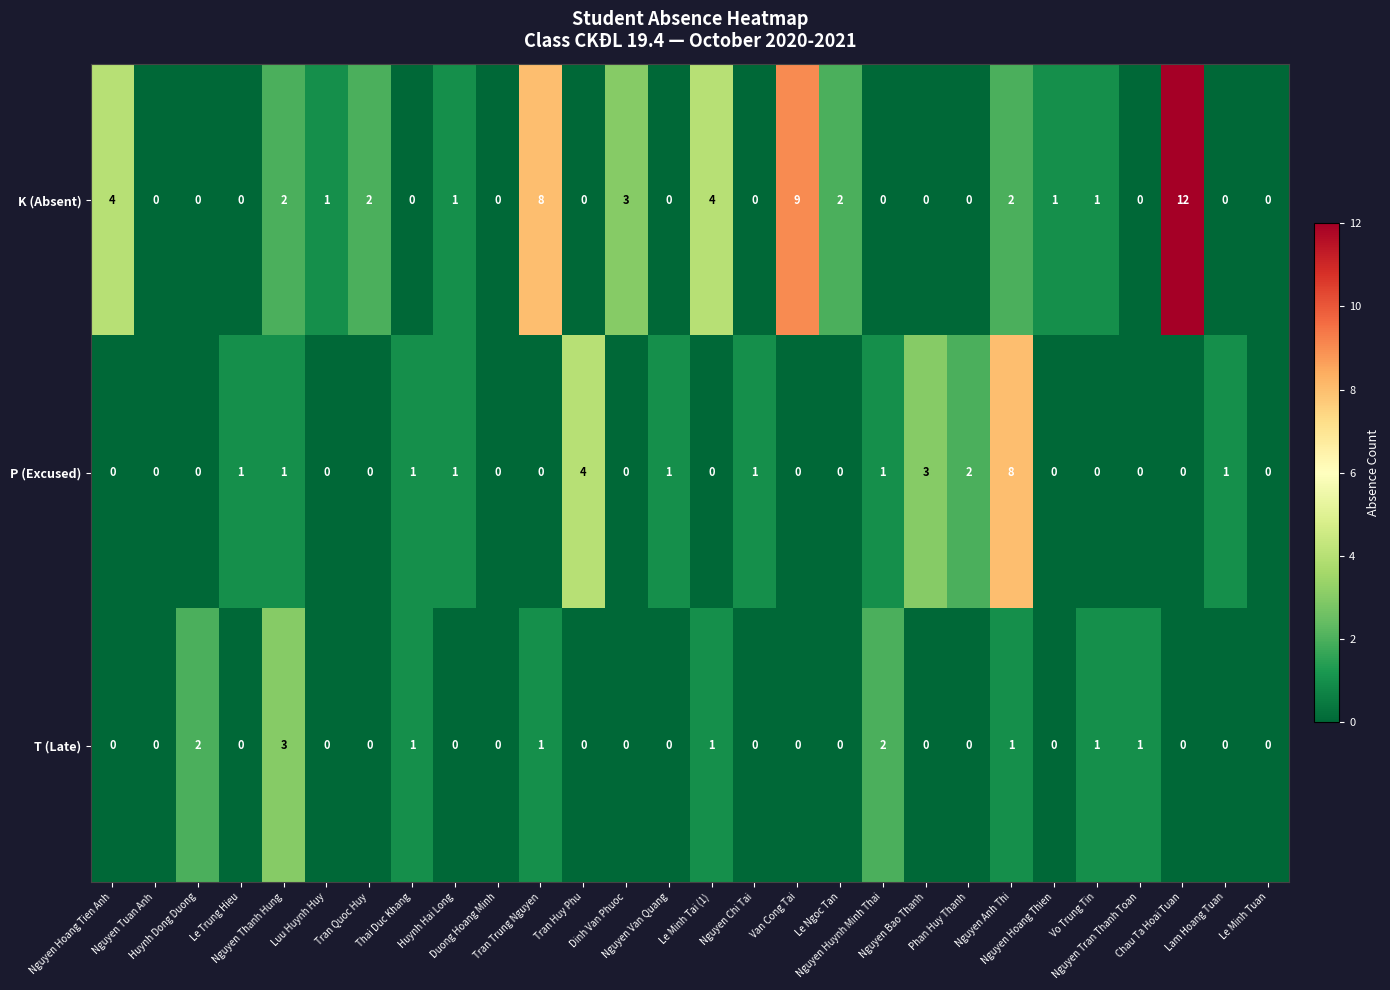

What is the difference between the maximum and minimum values in the T (Late) series?

3